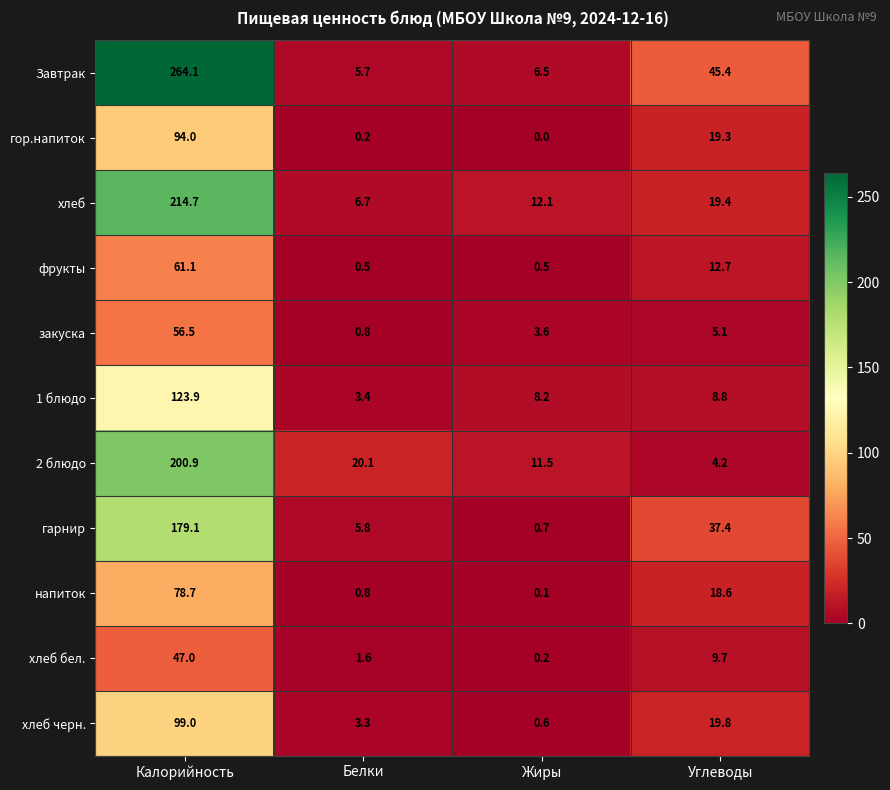

Which series has the largest range (max minus min)?

Завтрак